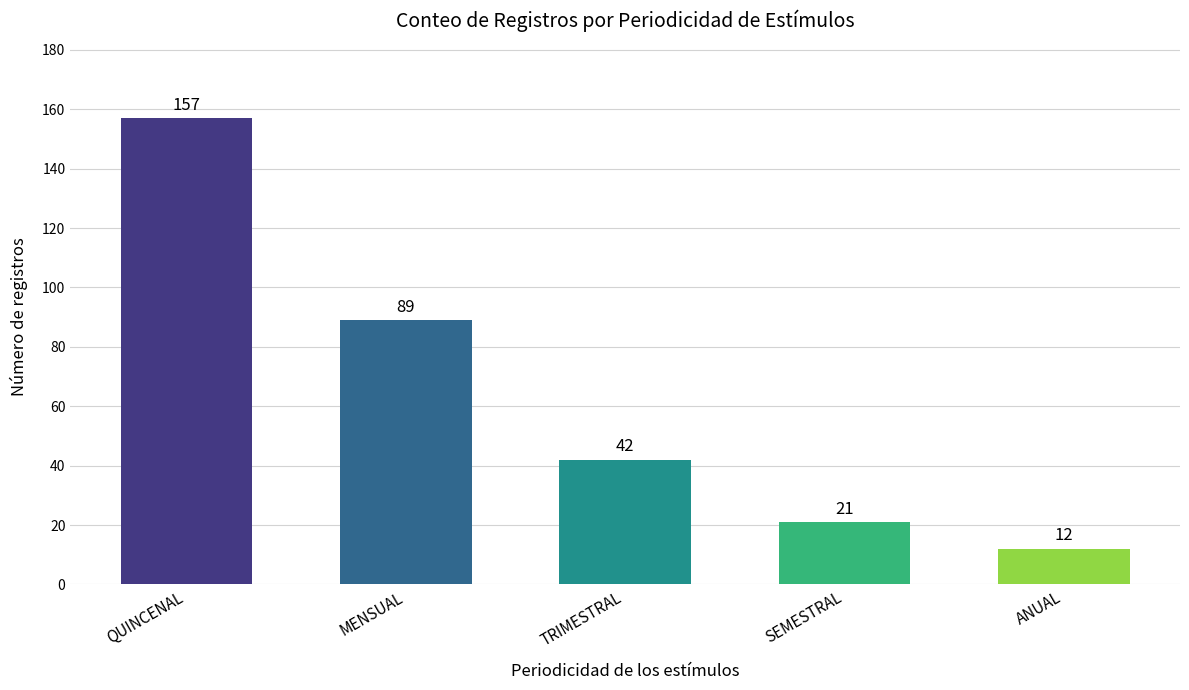

What is the greatest value displayed?

157